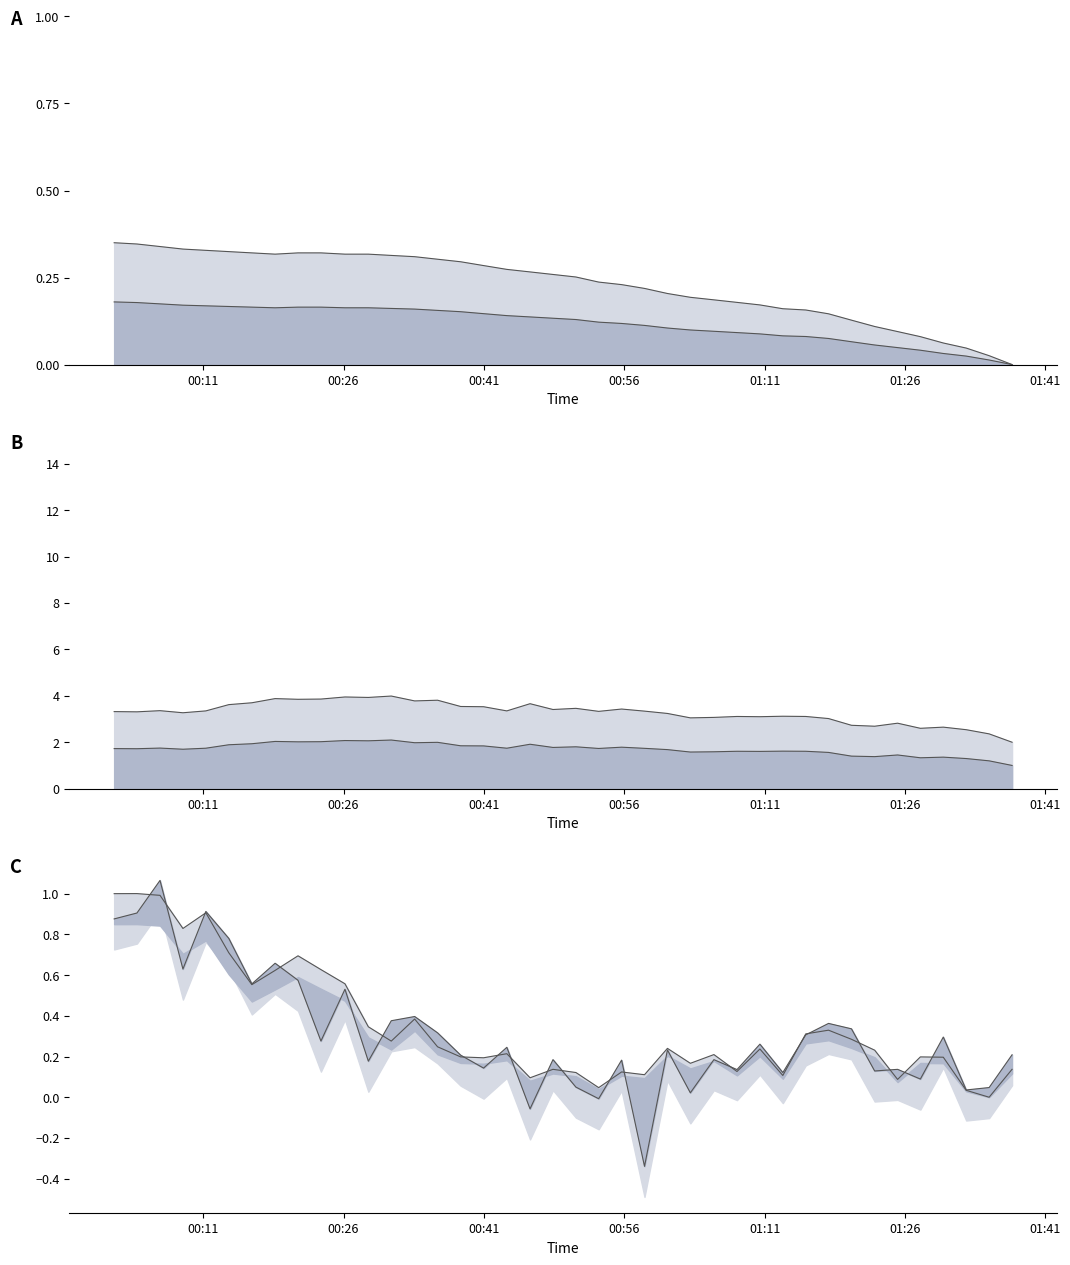

How many lines are shown in the chart?

3